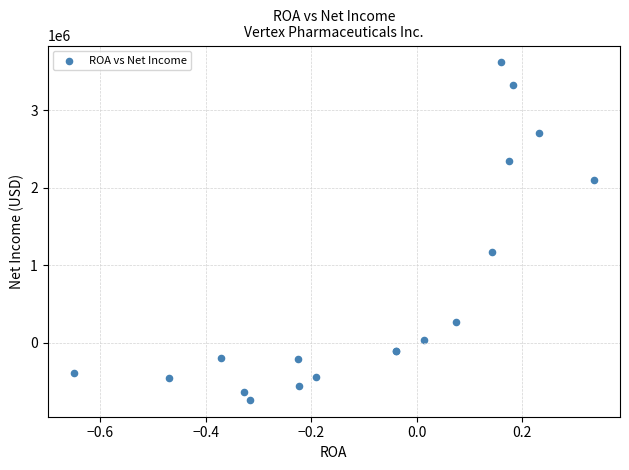

What Y value in the scatter plot is closest to 1440522?

1176810